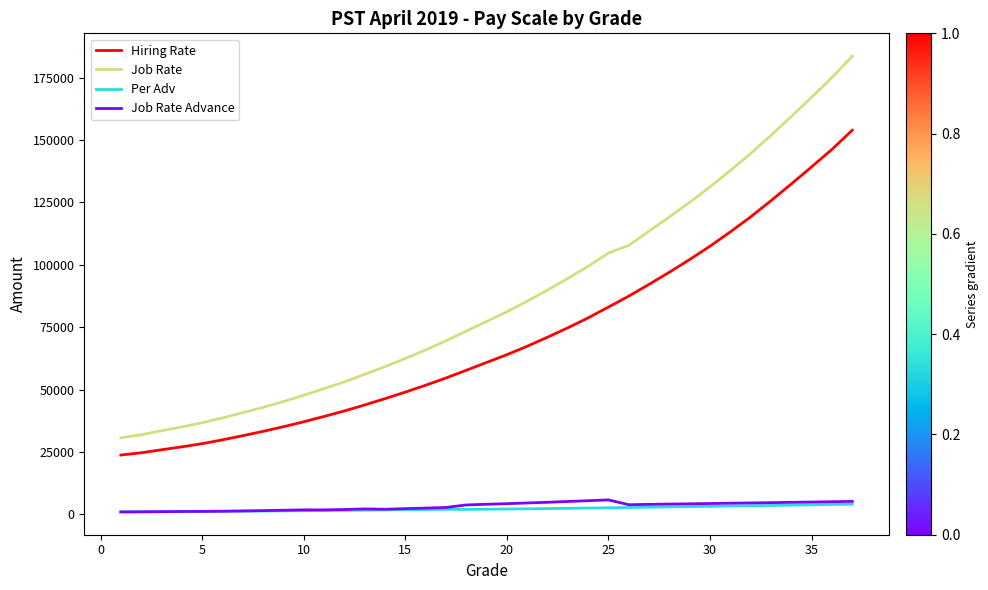

What is the greatest value displayed?

183601